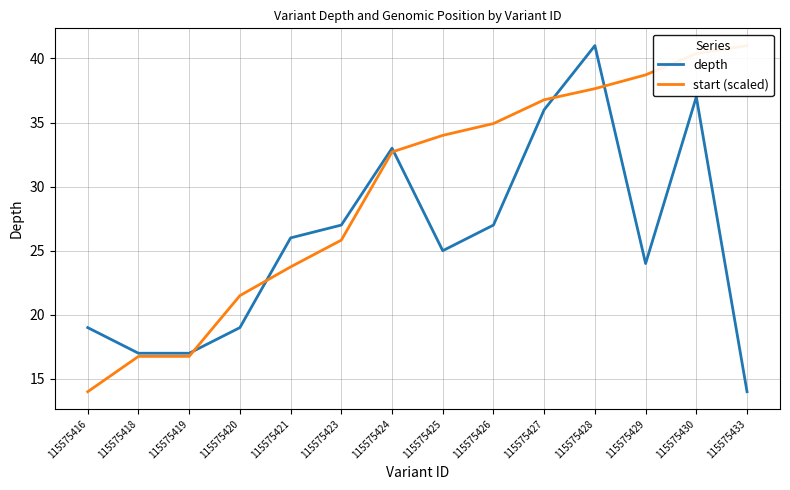

At which label does start (scaled) first exceed 33?

115575425